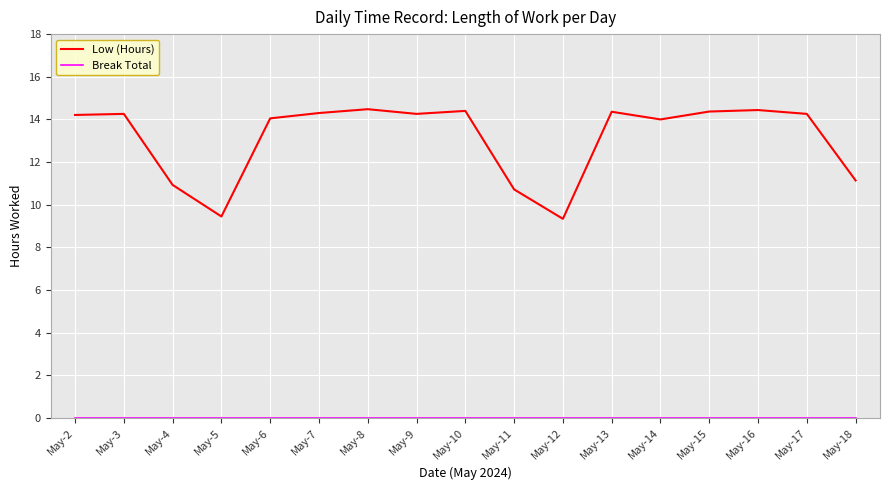

What is the difference between the highest and lowest values at May-3?

14.3